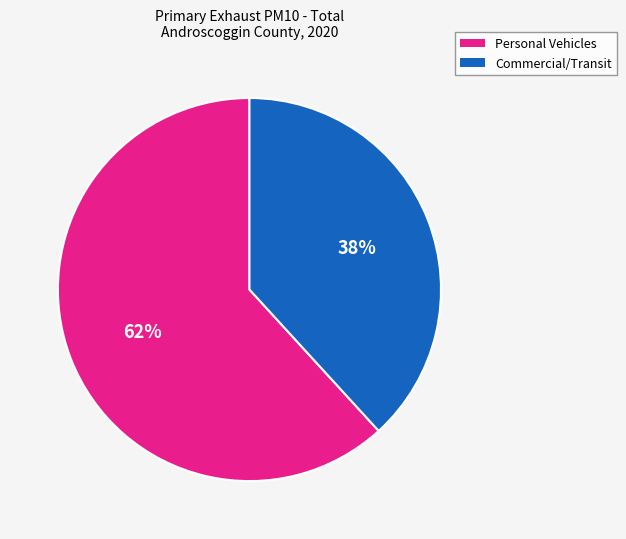

Does any single category account for the majority?

Yes